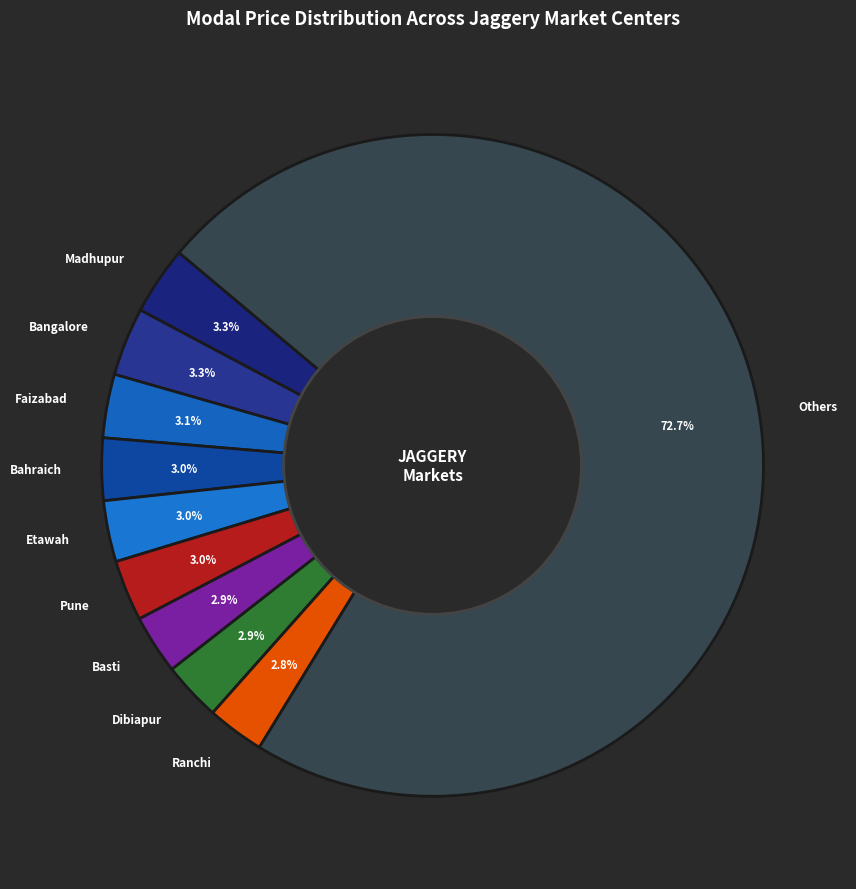

Which slice is the largest?

Others